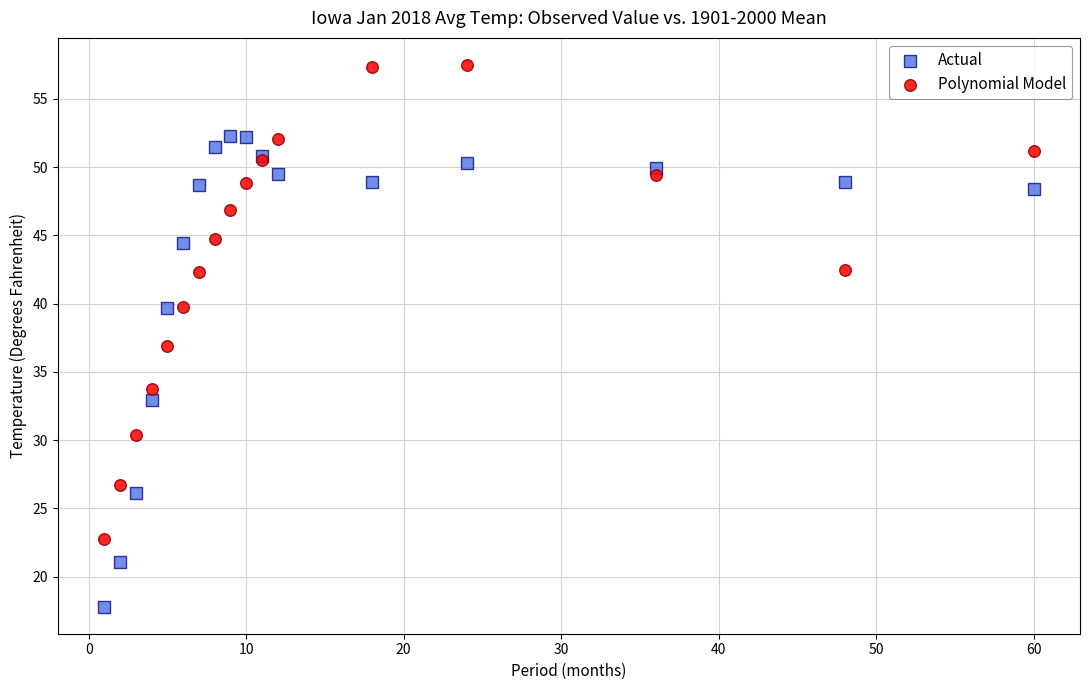

Which series contains the highest Y value?

Polynomial Model